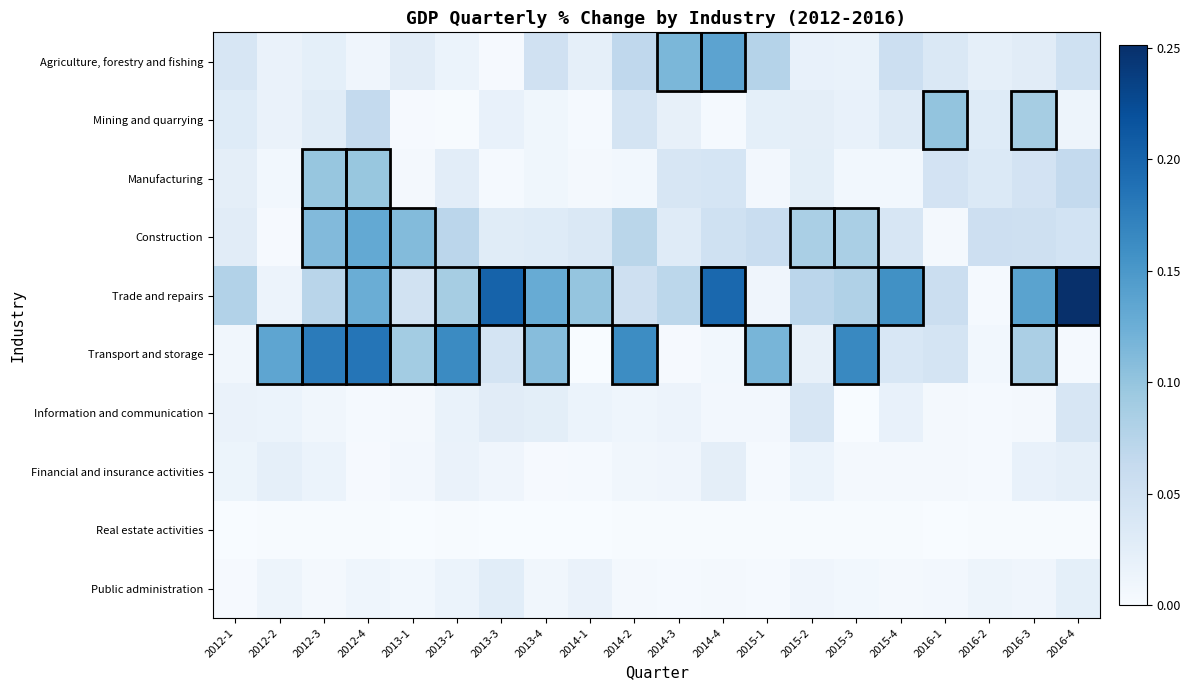

Between 2013-1 and 2013-2, which series saw the biggest shift?

Transport and storage